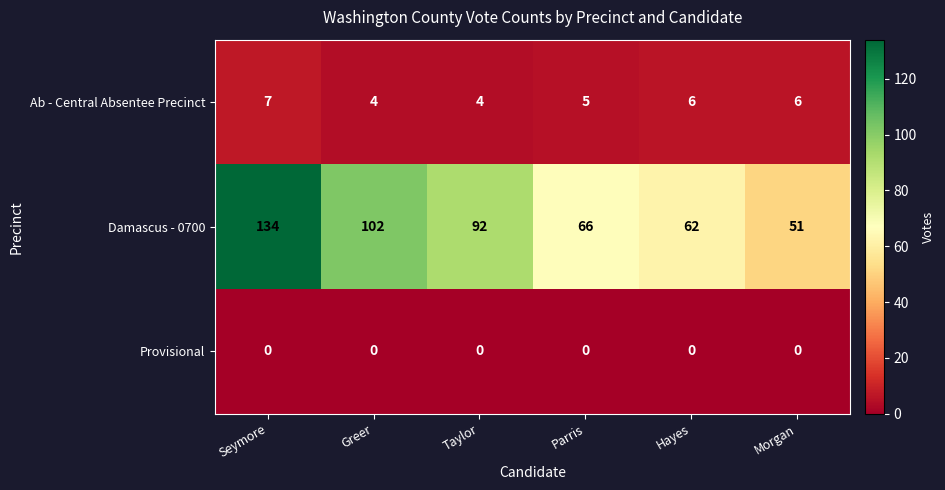

What is the difference between the maximum and minimum values in the Damascus - 0700 series?

83